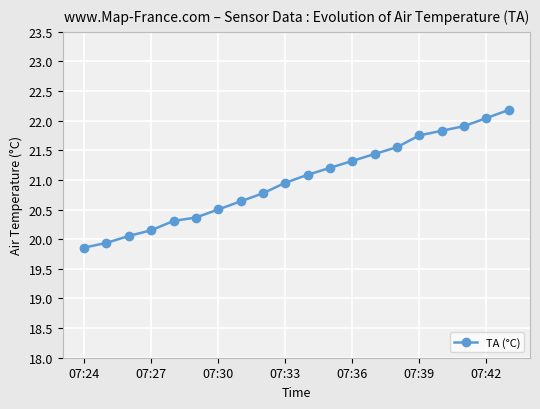

What is the average value?

21.0